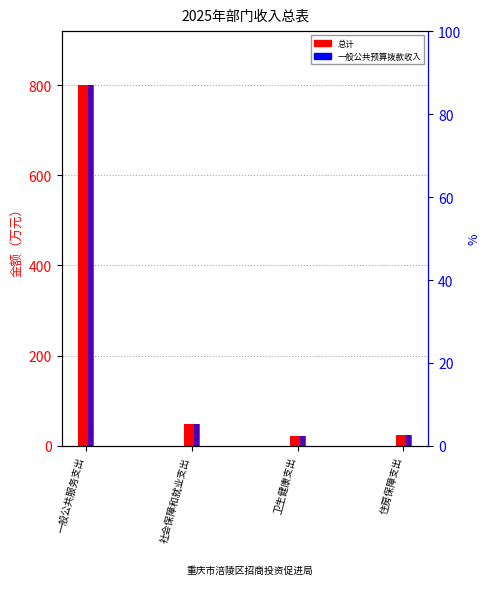

What is the sum of the 总计 values at 住房保障支出 and 社会保障和就业支出?

72.3